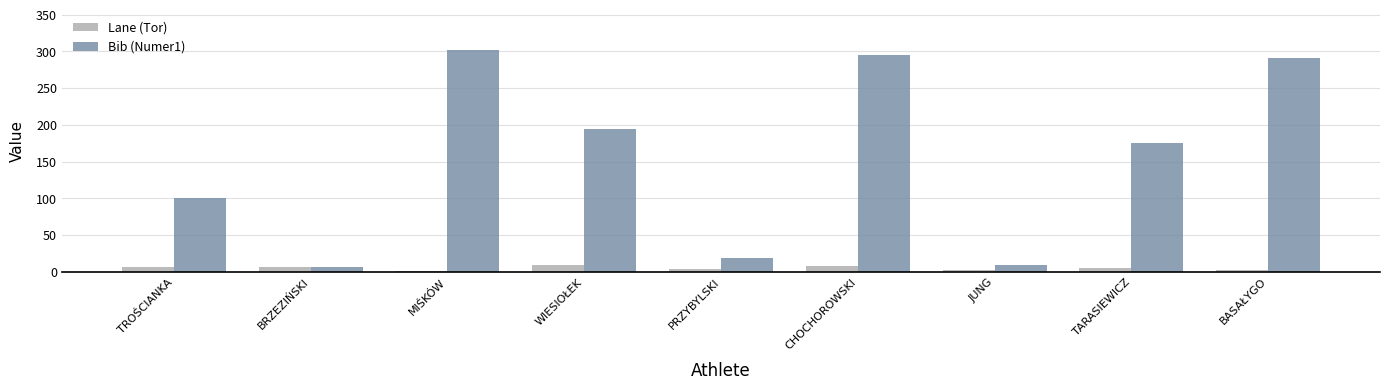

Is it true that Bib (Numer1) equals 285 at TARASIEWICZ?

False